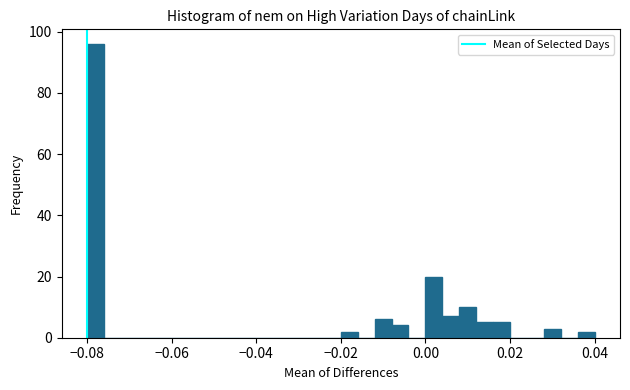

Read against the x-axis, roughly where is the centre of the tallest bar?

-0.078